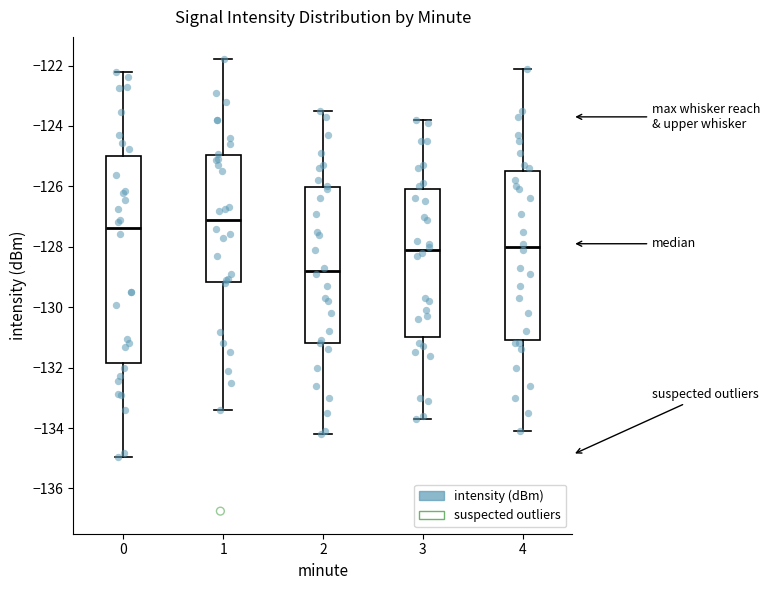

Which box is the tallest, from its lower edge to its upper edge?

0